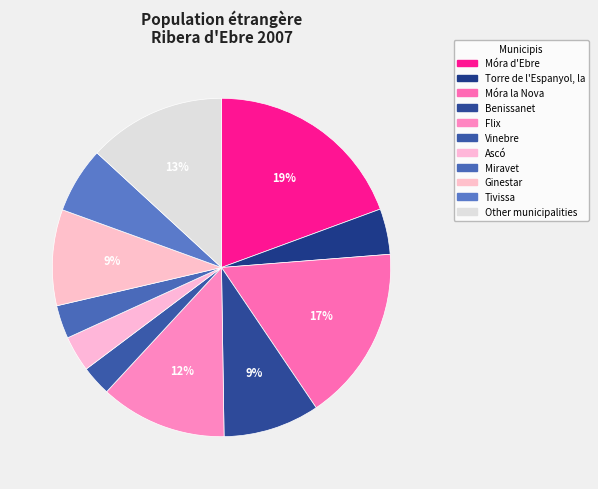

Count the number of slices in the pie.

11